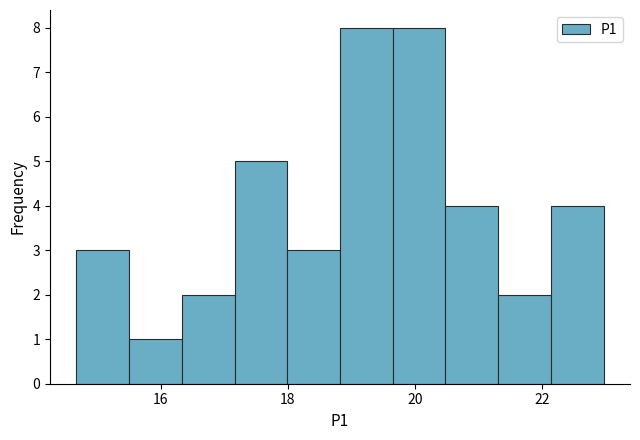

Reading left to right, list every bar in this chart as the range it spans on the x-axis followed by its height. Neither the bar edges nor the heights are printed on the chart, so give them approximately, as read against the axes.

14.6 to 15.6: 3
15.6 to 16.4: 1
16.4 to 17.2: 2
17.2 to 18.0: 5
18.0 to 18.8: 3
18.8 to 19.6: 8
19.6 to 20.4: 8
20.4 to 21.4: 4
21.4 to 22.2: 2
22.2 to 23.0: 4